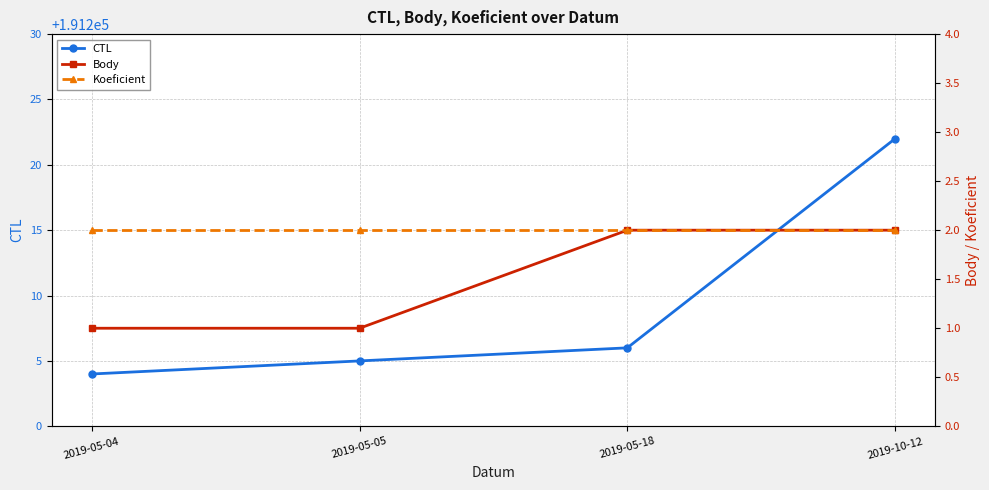

True or false: CTL and Koeficient intersect in this chart.

False